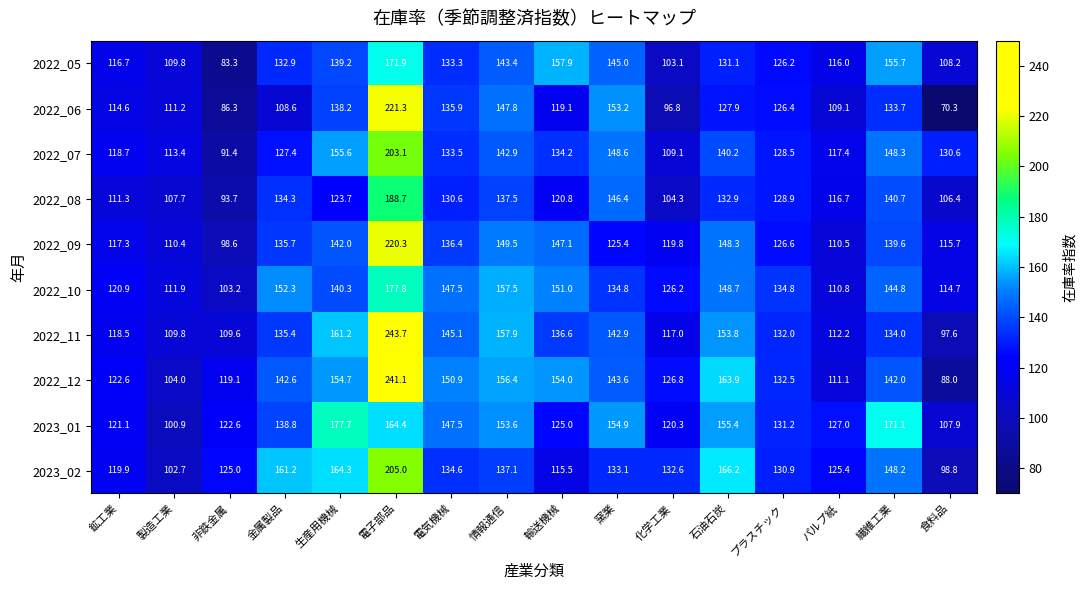

What is the sum of all 2022_08 values?

2024.6